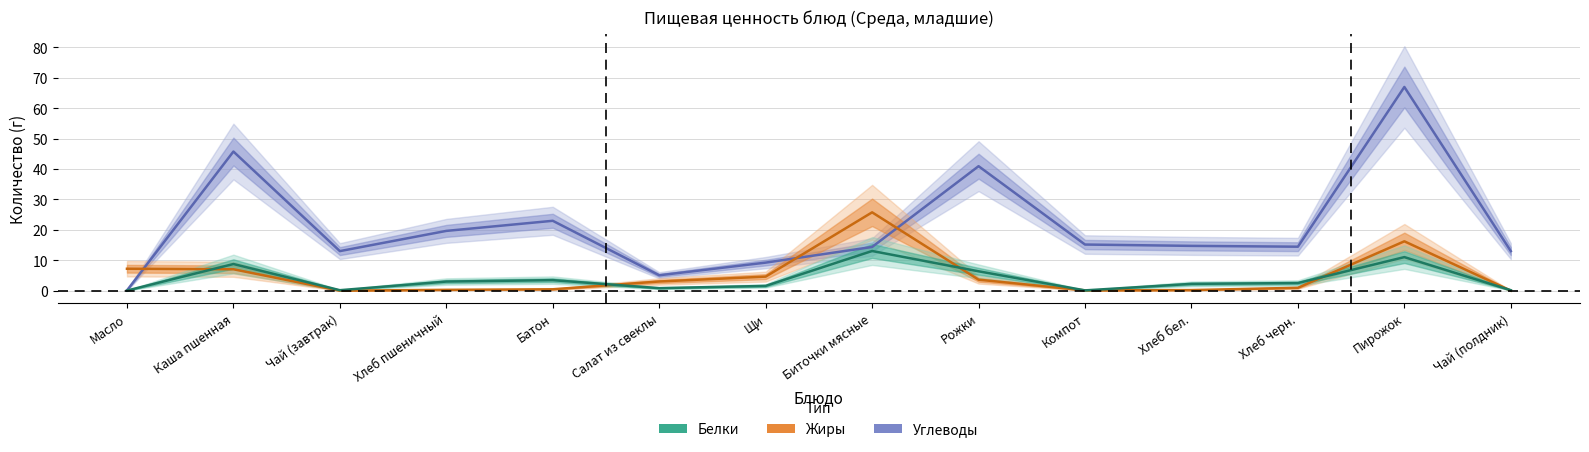

At which category is the sum across all series the highest?

Пирожок